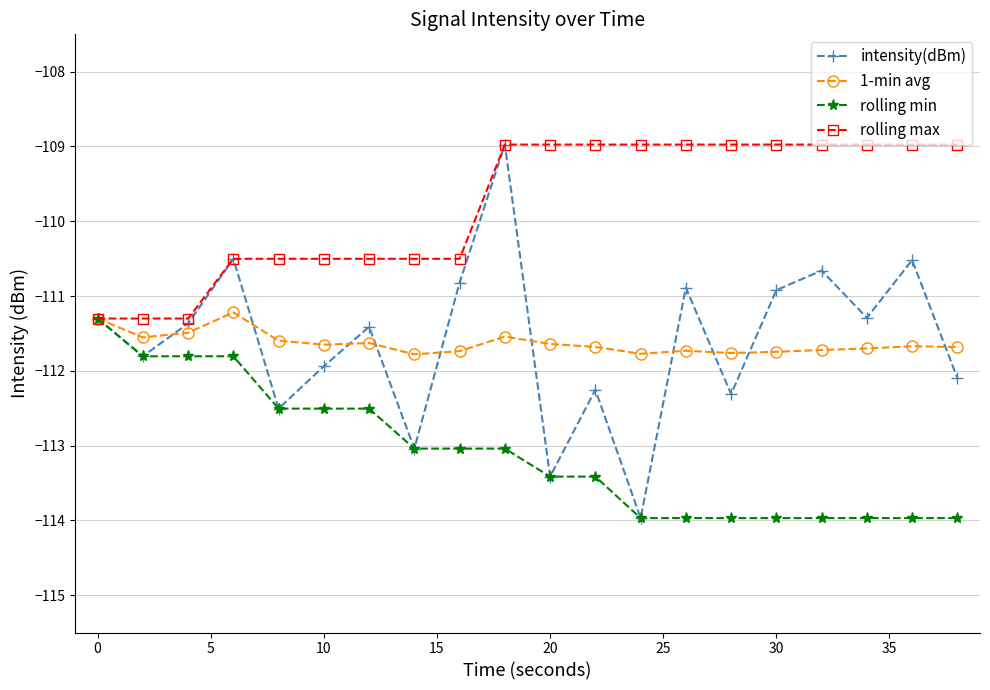

How many data points in rolling min are less than -113?

13